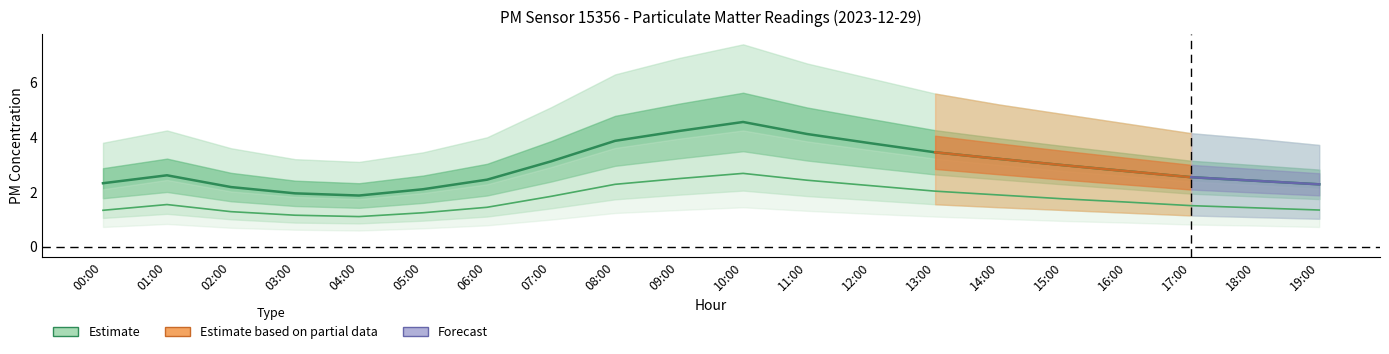

True or false: P2 and P2_upper intersect in this chart.

False